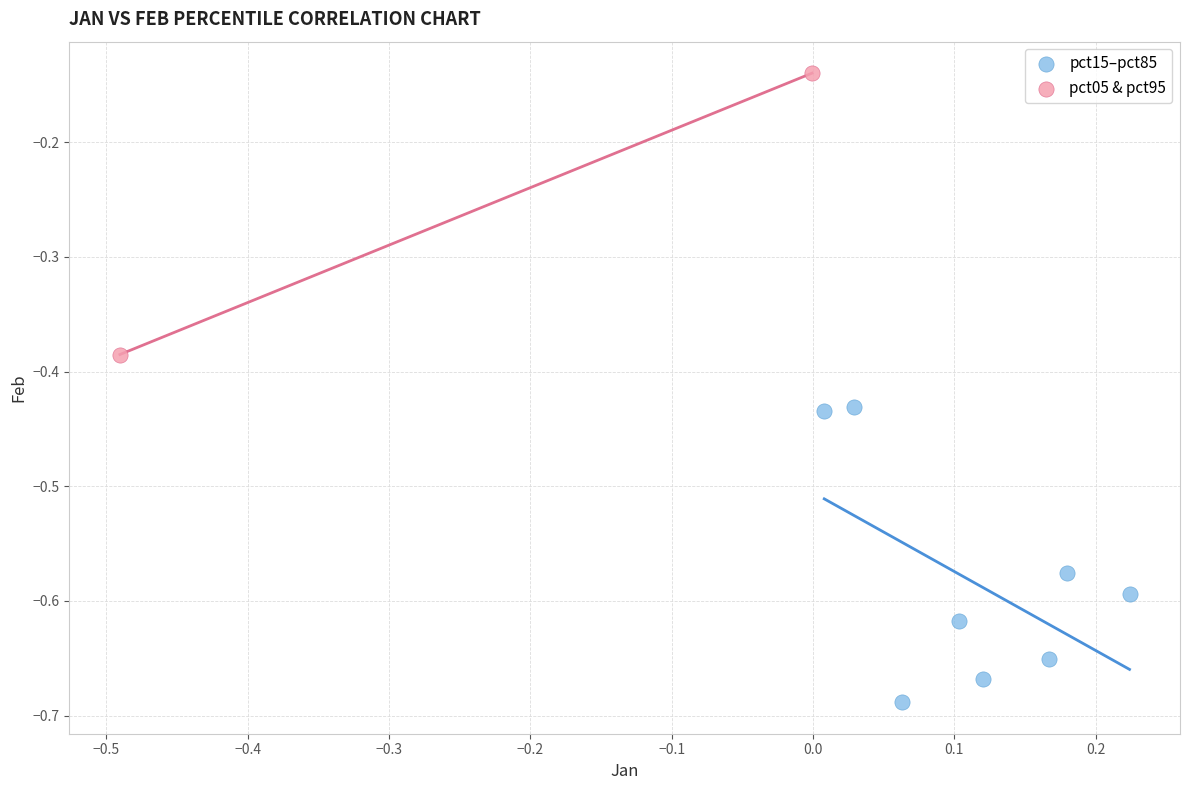

What are all the series names shown in the legend?

pct15–pct85, pct05 & pct95